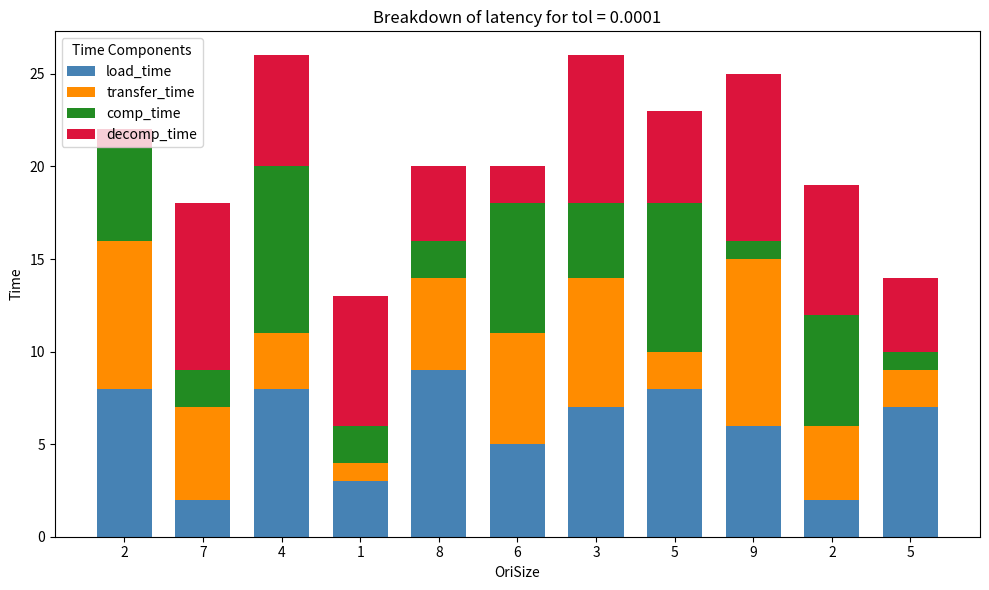

How many distinct data groups are displayed?

4